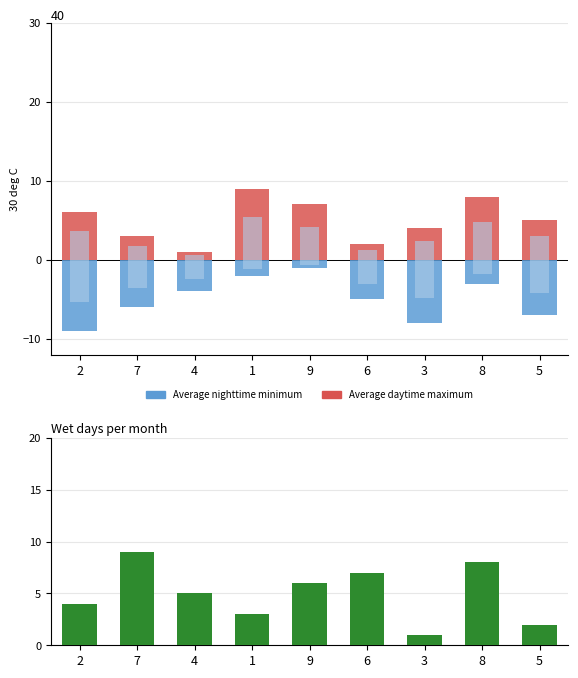

Reading right to left, transcribe all the data shown in this chart.

Average daytime maximum: 5	8	4	2	7	9	1	3	6
Average nighttime minimum: -7	-3	-8	-5	-1	-2	-4	-6	-9
Wet days per month: 2	8	1	7	6	3	5	9	4